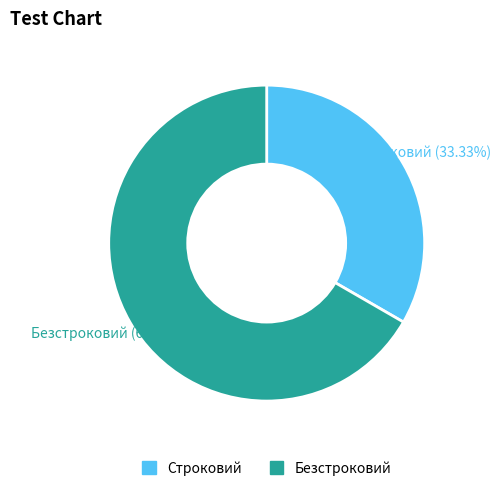

The Безстроковий slice represents 57% of the pie. True or false?

False